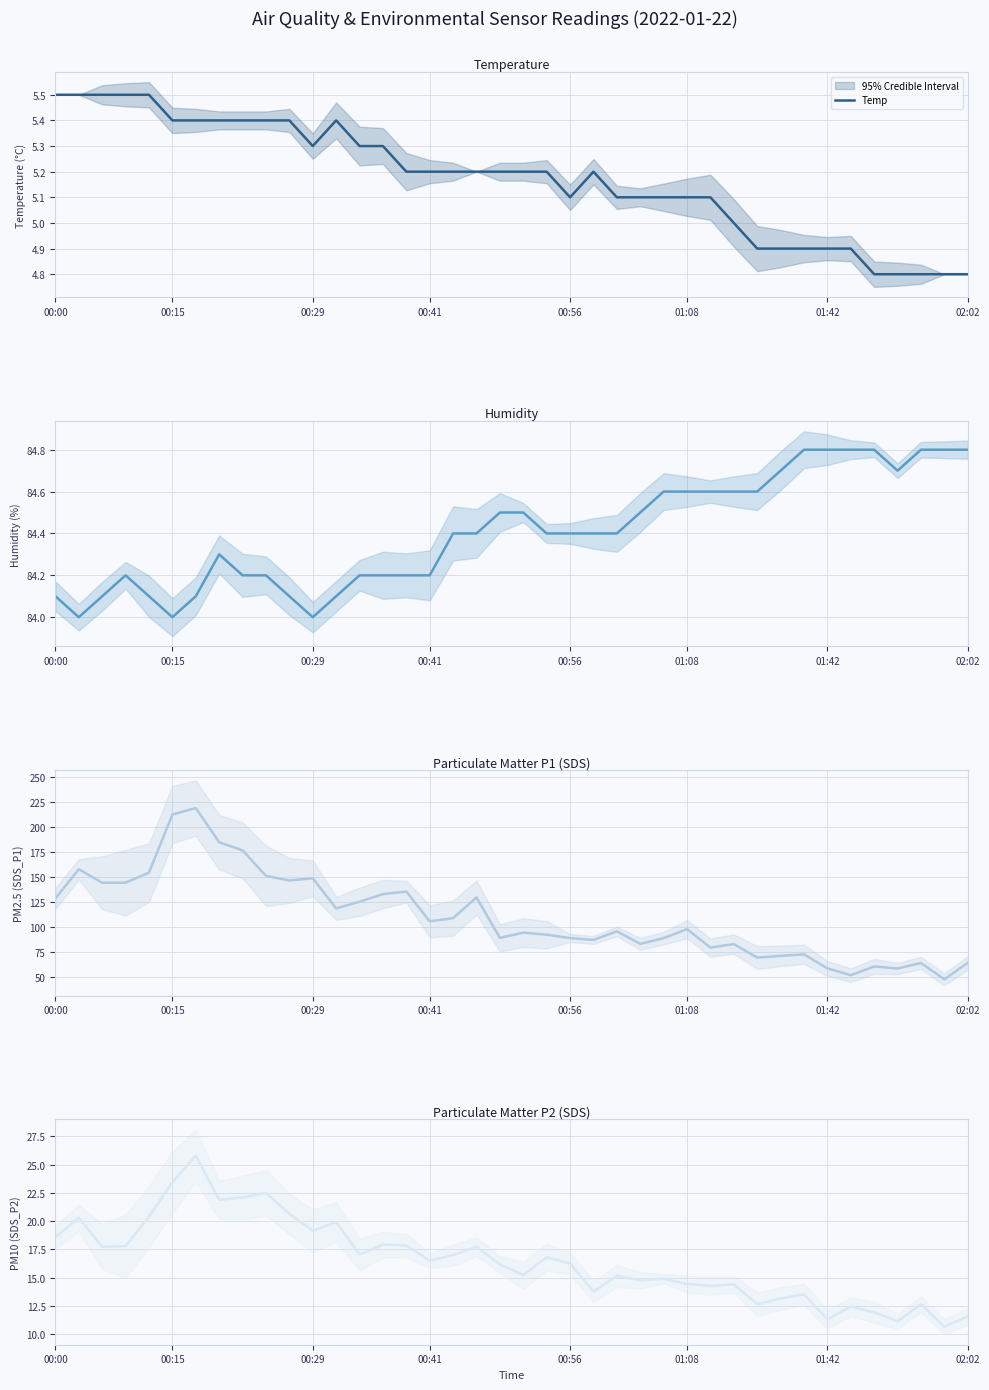

What is the maximum value for Temp?

5.5